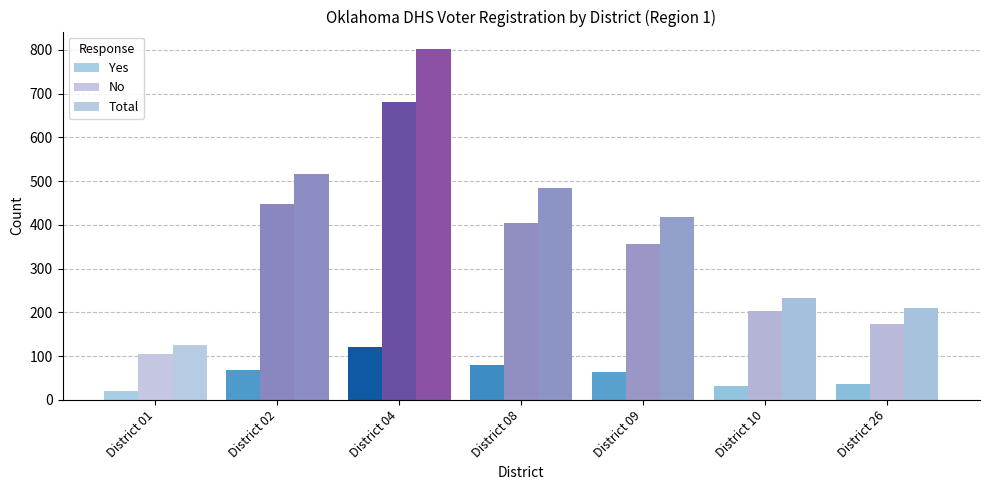

List the series in order of their peak value, highest first.

Total, No, Yes